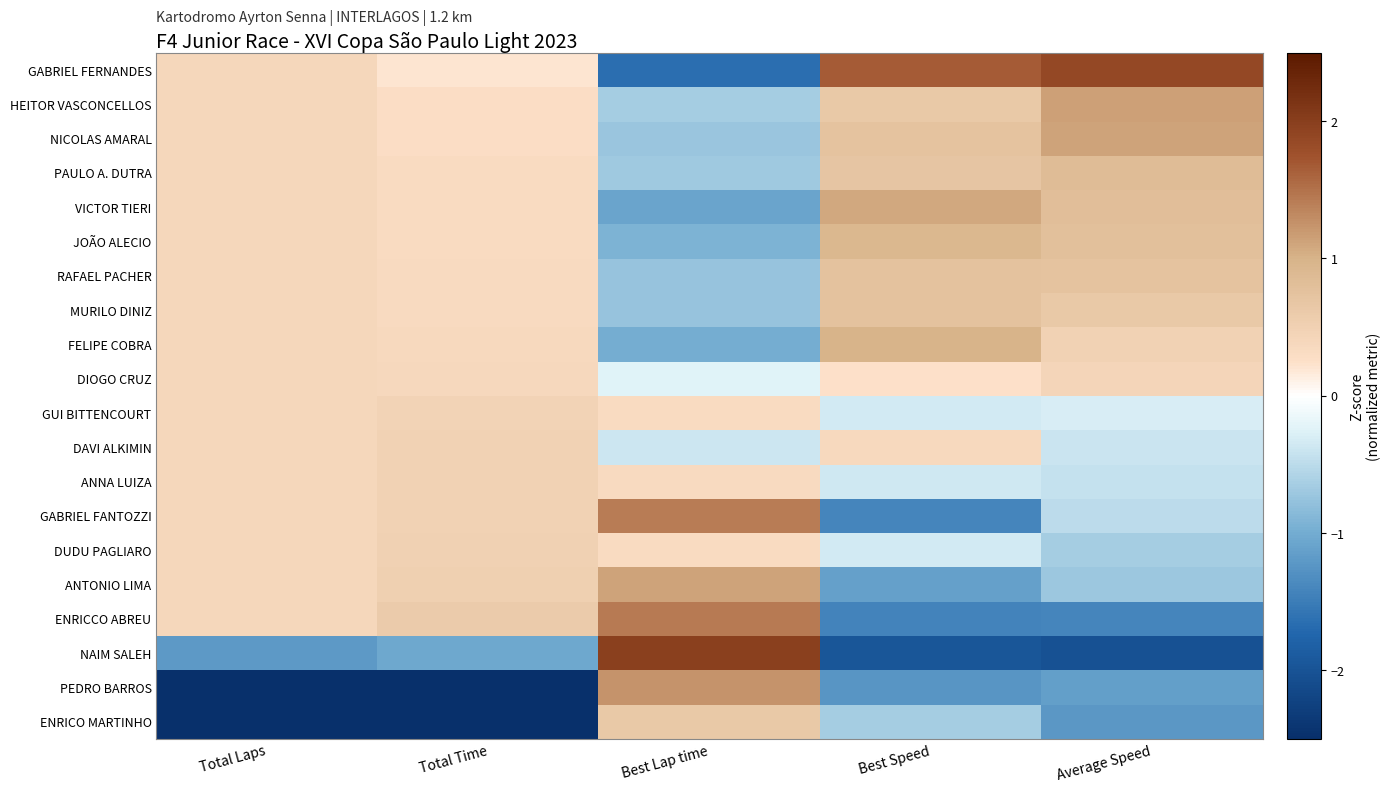

Reading left to right, transcribe all the data shown in this chart.

GABRIEL FERNANDES: Total Laps=0.4	Total Time=0.2	Best Lap time=-1.7	Best Speed=1.7	Average Speed=1.9
HEITOR VASCONCELLOS: Total Laps=0.4	Total Time=0.3	Best Lap time=-0.6	Best Speed=0.6	Average Speed=1.1
NICOLAS AMARAL: Total Laps=0.4	Total Time=0.3	Best Lap time=-0.7	Best Speed=0.7	Average Speed=1.1
PAULO A. DUTRA: Total Laps=0.4	Total Time=0.3	Best Lap time=-0.7	Best Speed=0.7	Average Speed=0.8
VICTOR TIERI: Total Laps=0.4	Total Time=0.3	Best Lap time=-1.1	Best Speed=1.1	Average Speed=0.8
JOÃO ALECIO: Total Laps=0.4	Total Time=0.3	Best Lap time=-0.9	Best Speed=0.9	Average Speed=0.8
RAFAEL PACHER: Total Laps=0.4	Total Time=0.3	Best Lap time=-0.8	Best Speed=0.8	Average Speed=0.7
MURILO DINIZ: Total Laps=0.4	Total Time=0.4	Best Lap time=-0.7	Best Speed=0.7	Average Speed=0.6
FELIPE COBRA: Total Laps=0.4	Total Time=0.4	Best Lap time=-1.0	Best Speed=1.0	Average Speed=0.5
DIOGO CRUZ: Total Laps=0.4	Total Time=0.4	Best Lap time=-0.3	Best Speed=0.2	Average Speed=0.4
GUI BITTENCOURT: Total Laps=0.4	Total Time=0.5	Best Lap time=0.3	Best Speed=-0.3	Average Speed=-0.3
DAVI ALKIMIN: Total Laps=0.4	Total Time=0.5	Best Lap time=-0.4	Best Speed=0.4	Average Speed=-0.4
ANNA LUIZA: Total Laps=0.4	Total Time=0.5	Best Lap time=0.3	Best Speed=-0.4	Average Speed=-0.4
GABRIEL FANTOZZI: Total Laps=0.4	Total Time=0.5	Best Lap time=1.4	Best Speed=-1.4	Average Speed=-0.5
DUDU PAGLIARO: Total Laps=0.4	Total Time=0.5	Best Lap time=0.3	Best Speed=-0.3	Average Speed=-0.7
ANTONIO LIMA: Total Laps=0.4	Total Time=0.5	Best Lap time=1.1	Best Speed=-1.1	Average Speed=-0.7
ENRICCO ABREU: Total Laps=0.4	Total Time=0.6	Best Lap time=1.4	Best Speed=-1.4	Average Speed=-1.4
NAIM SALEH: Total Laps=-1.2	Total Time=-1.0	Best Lap time=2.0	Best Speed=-2.0	Average Speed=-2.0
PEDRO BARROS: Total Laps=-2.8	Total Time=-2.8	Best Lap time=1.2	Best Speed=-1.2	Average Speed=-1.2
ENRICO MARTINHO: Total Laps=-2.8	Total Time=-2.8	Best Lap time=0.6	Best Speed=-0.6	Average Speed=-1.2